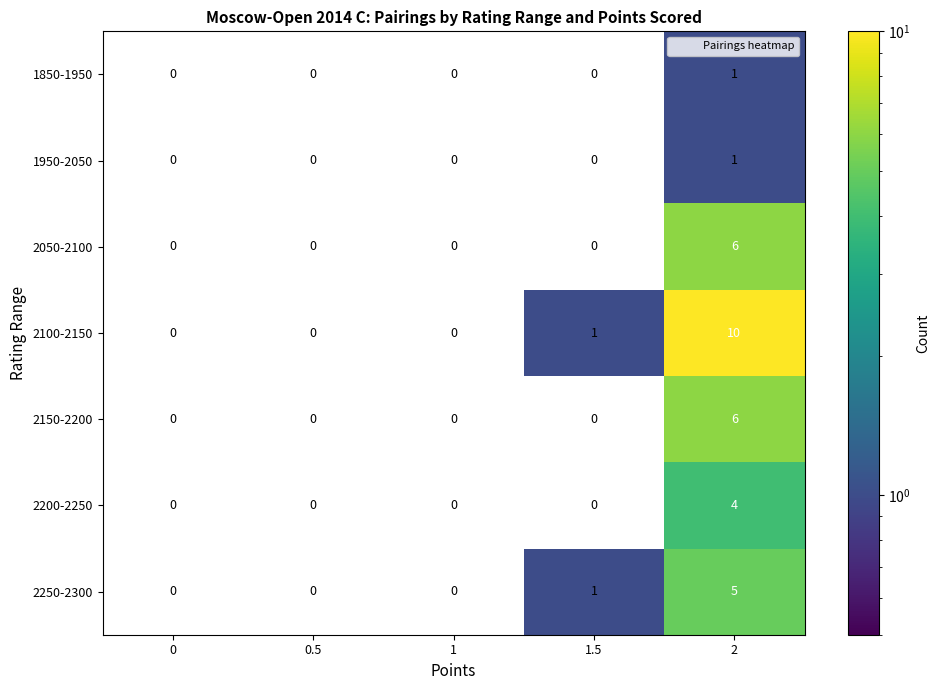

Is it true that 1950-2050 equals 1 at 1.5?

False